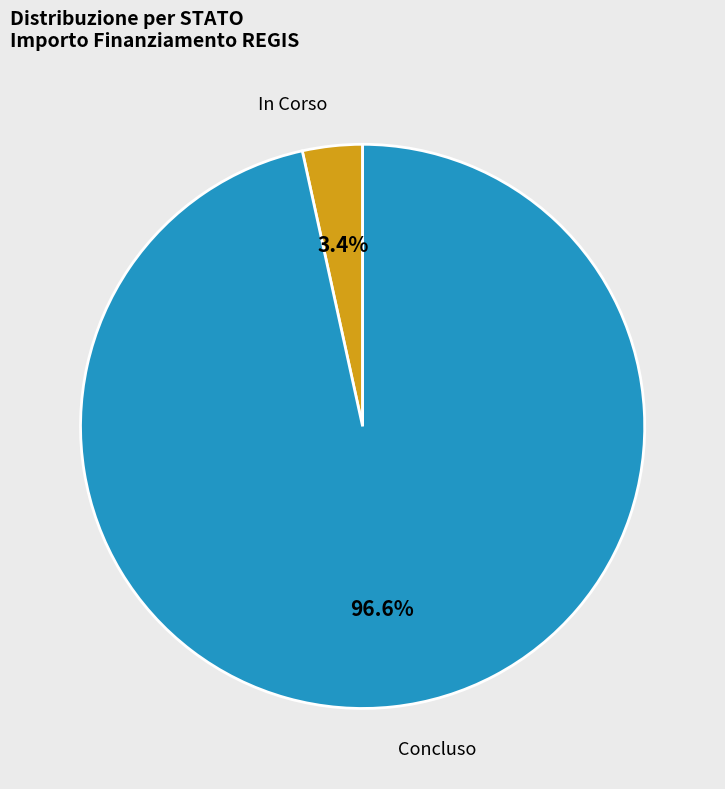

Which has a higher value, In Corso or Concluso?

Concluso